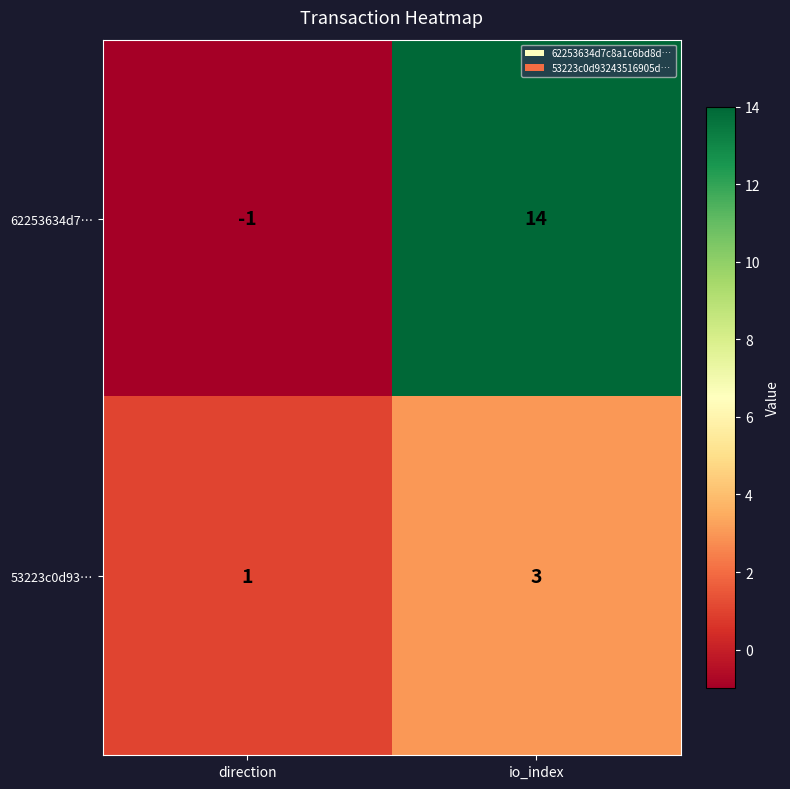

Which series has the largest total across all categories?

62253634d7…